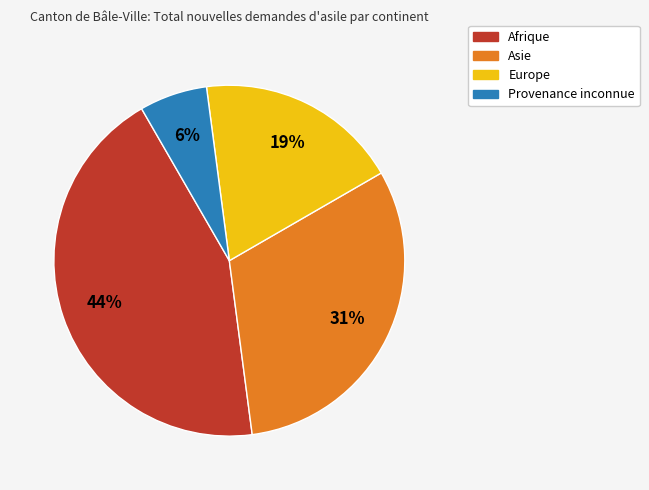

To the nearest percent, what percentage of the pie is Europe?

19%